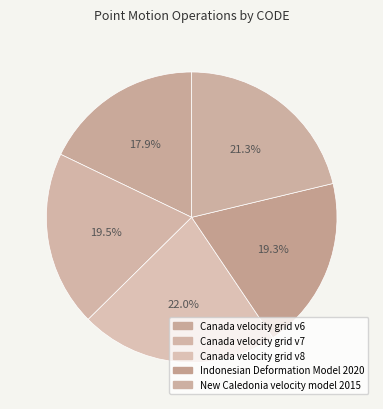

Which has a higher value, New Caledonia velocity model 2015 or Canada velocity grid v8?

Canada velocity grid v8